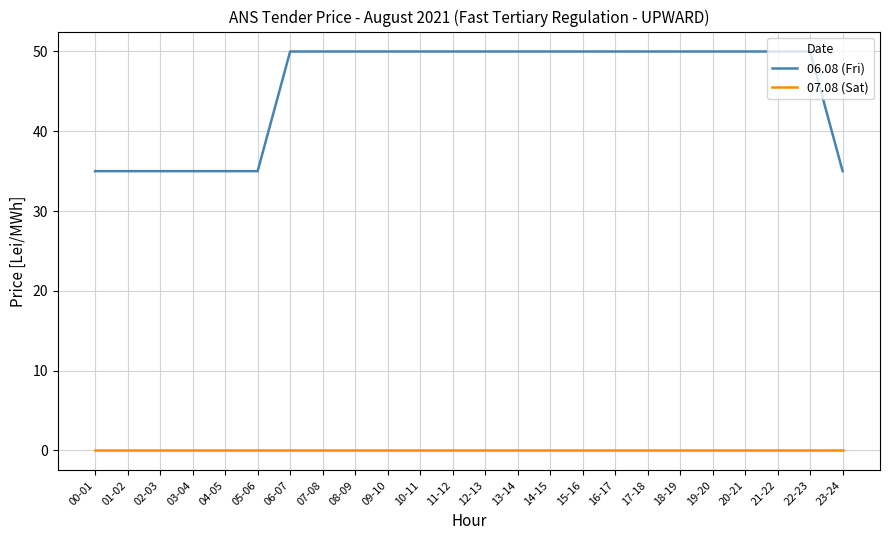

What position from the left is 11-12?

12